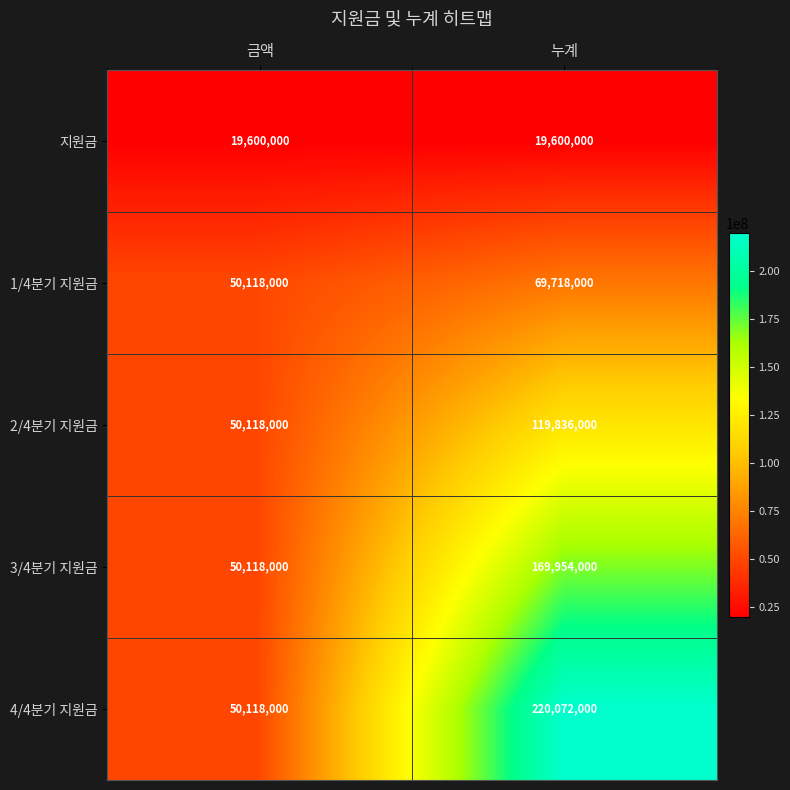

What is the smallest value displayed?

19600000